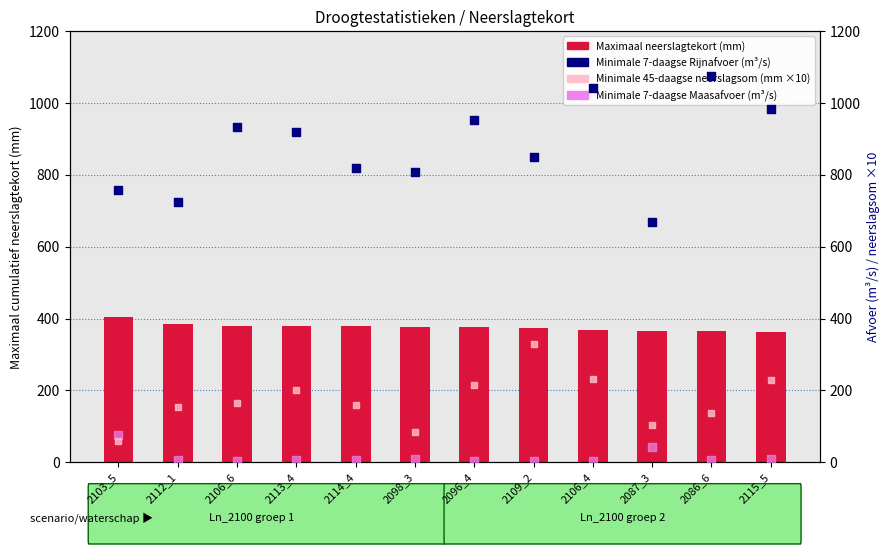

At how many categories does at least one series exceed 261?

12